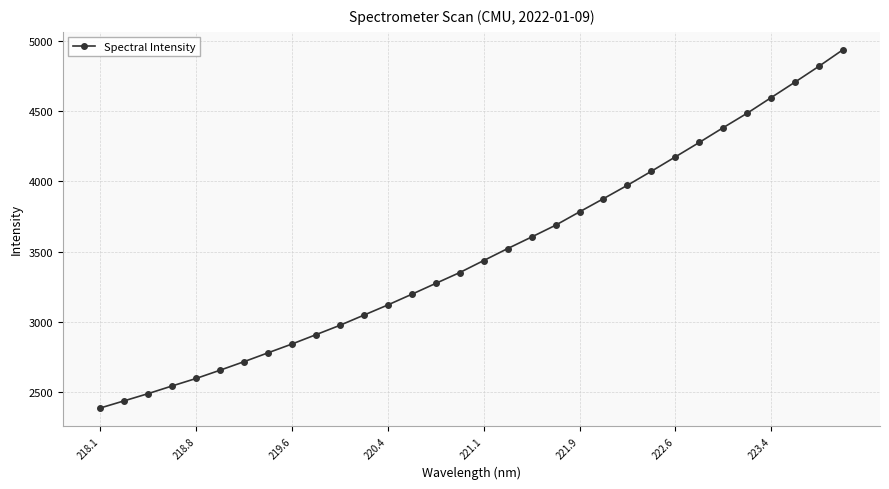

What is the difference between the maximum and minimum values?

2547.0